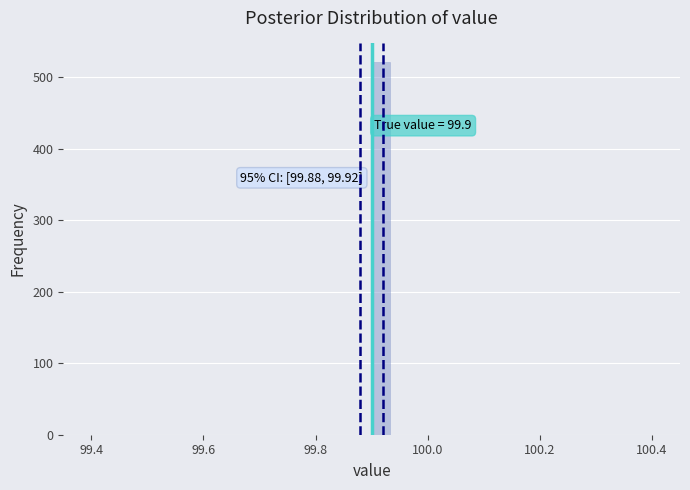

Read against the x-axis, roughly where is the centre of the tallest bar?

99.92